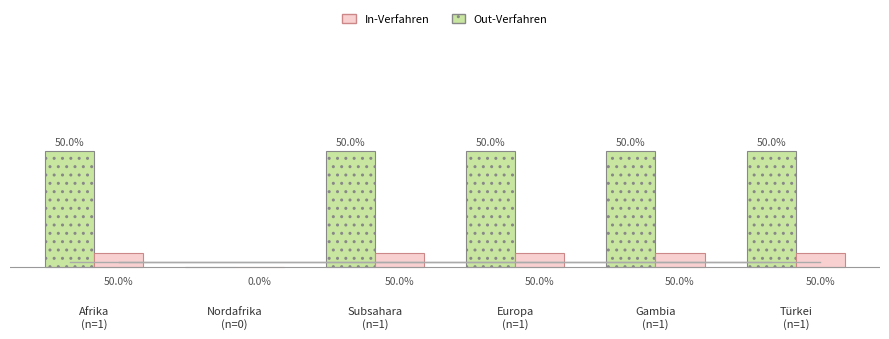

The Out-Verfahren series shows 1.0 at Gambia
(n=1). True or false?

True